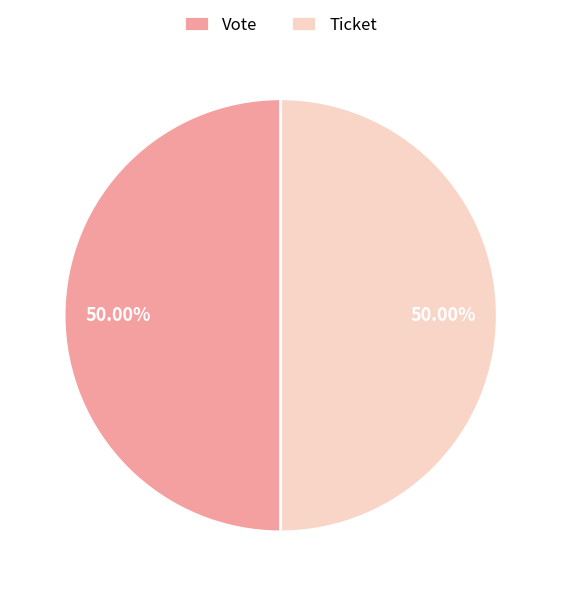

Is the sum of Ticket and Vote greater than half?

Yes